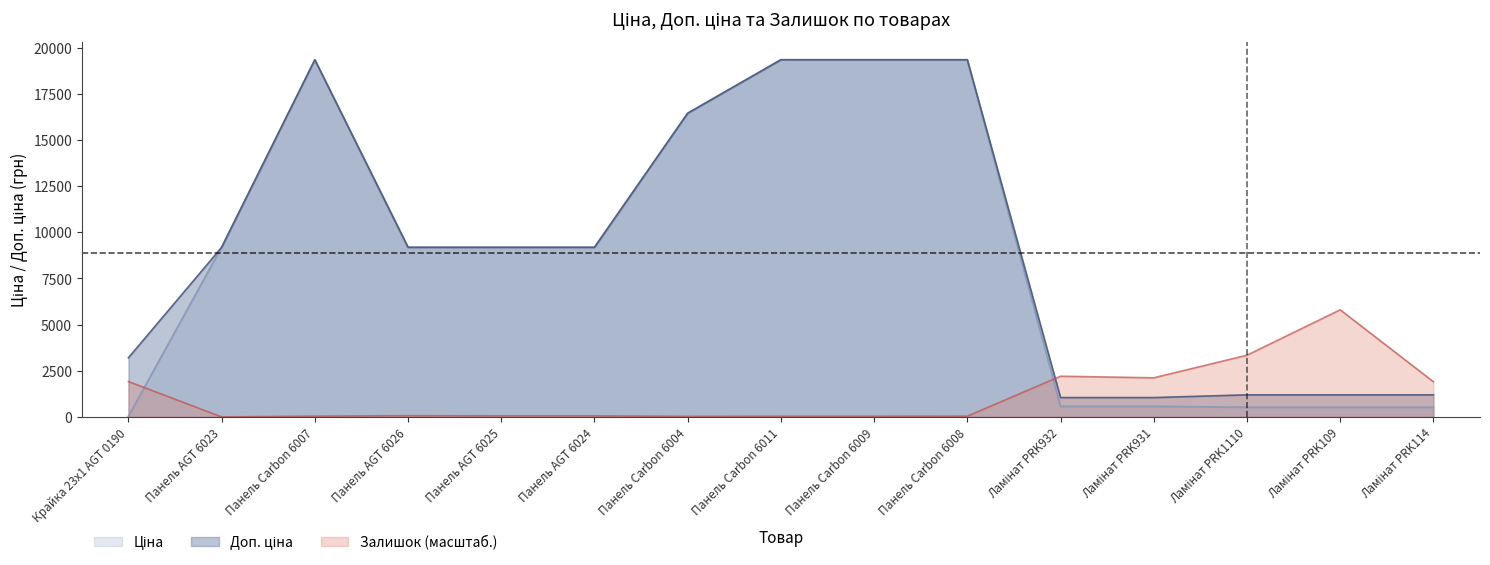

True or false: Залишок and Ціна cross at least once.

True